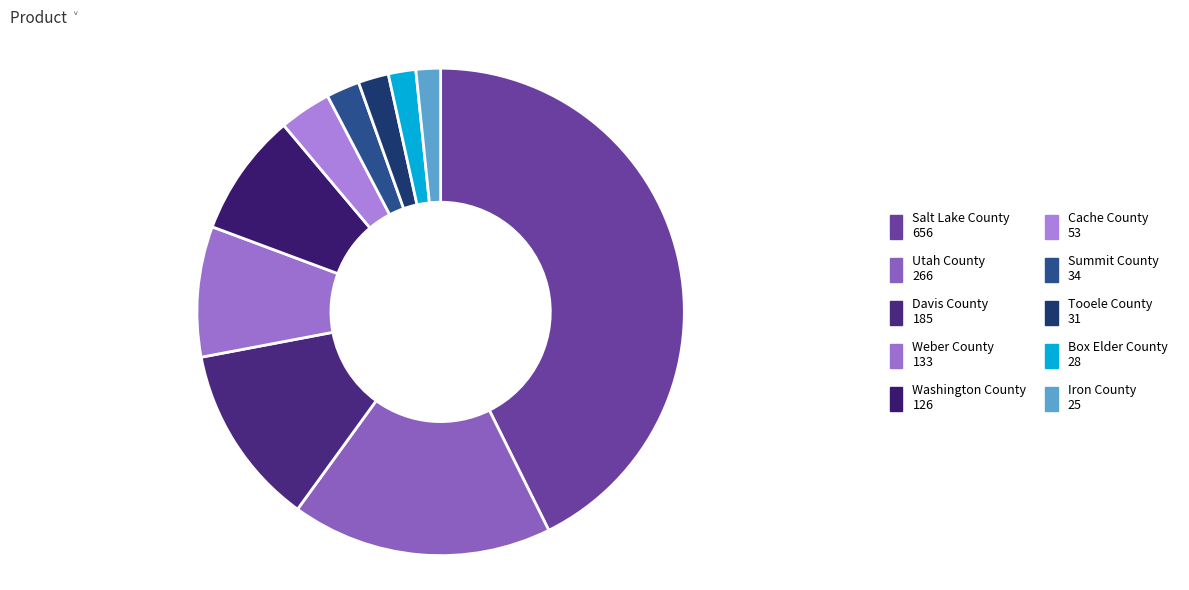

How many segments does this pie chart have?

10